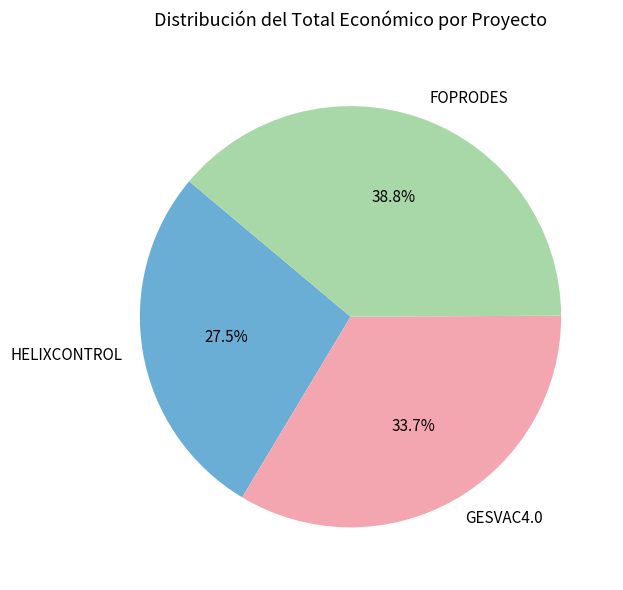

True or false: FOPRODES accounts for 39% of the total.

True